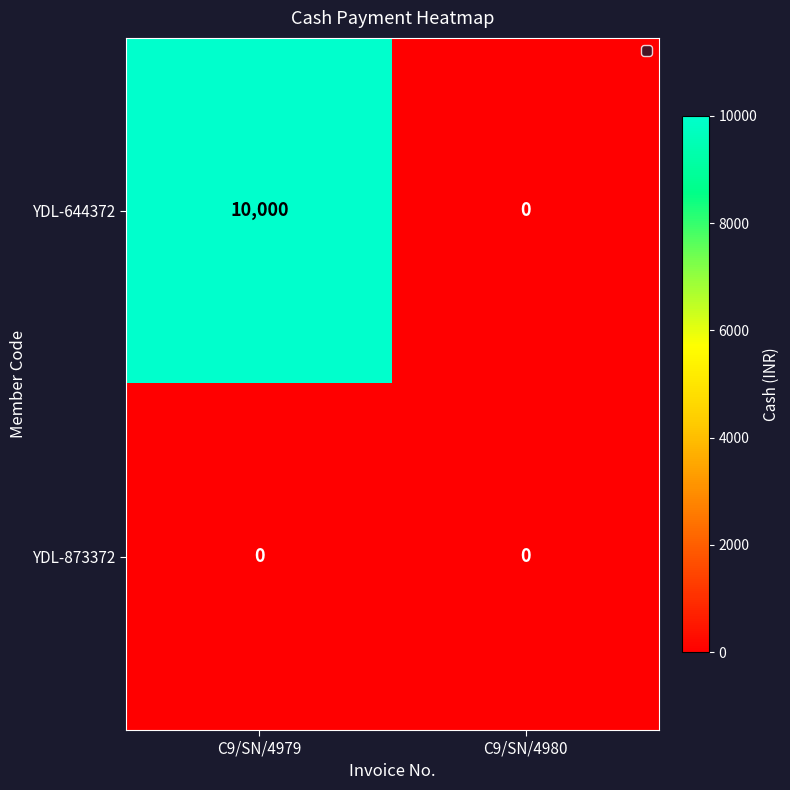

Reading left to right, transcribe all the data shown in this chart.

YDL-644372: 10000	0
YDL-873372: 0	0